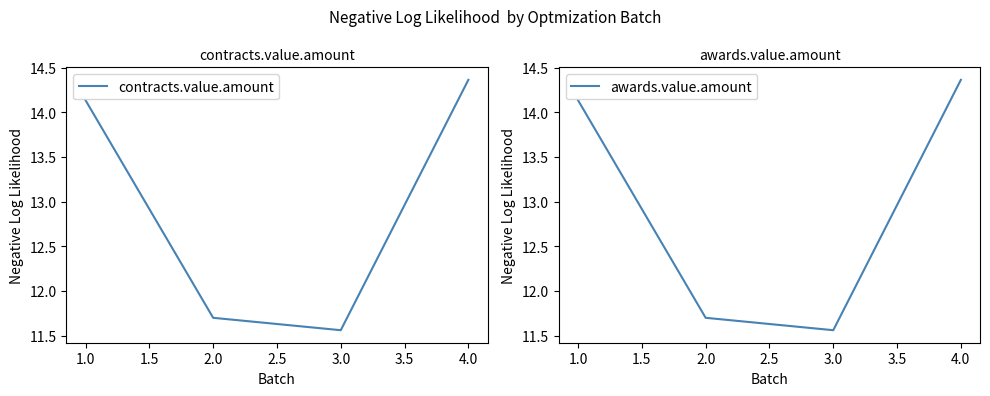

In awards.value.amount, how many points are lower than both neighbors (excluding endpoints)?

1